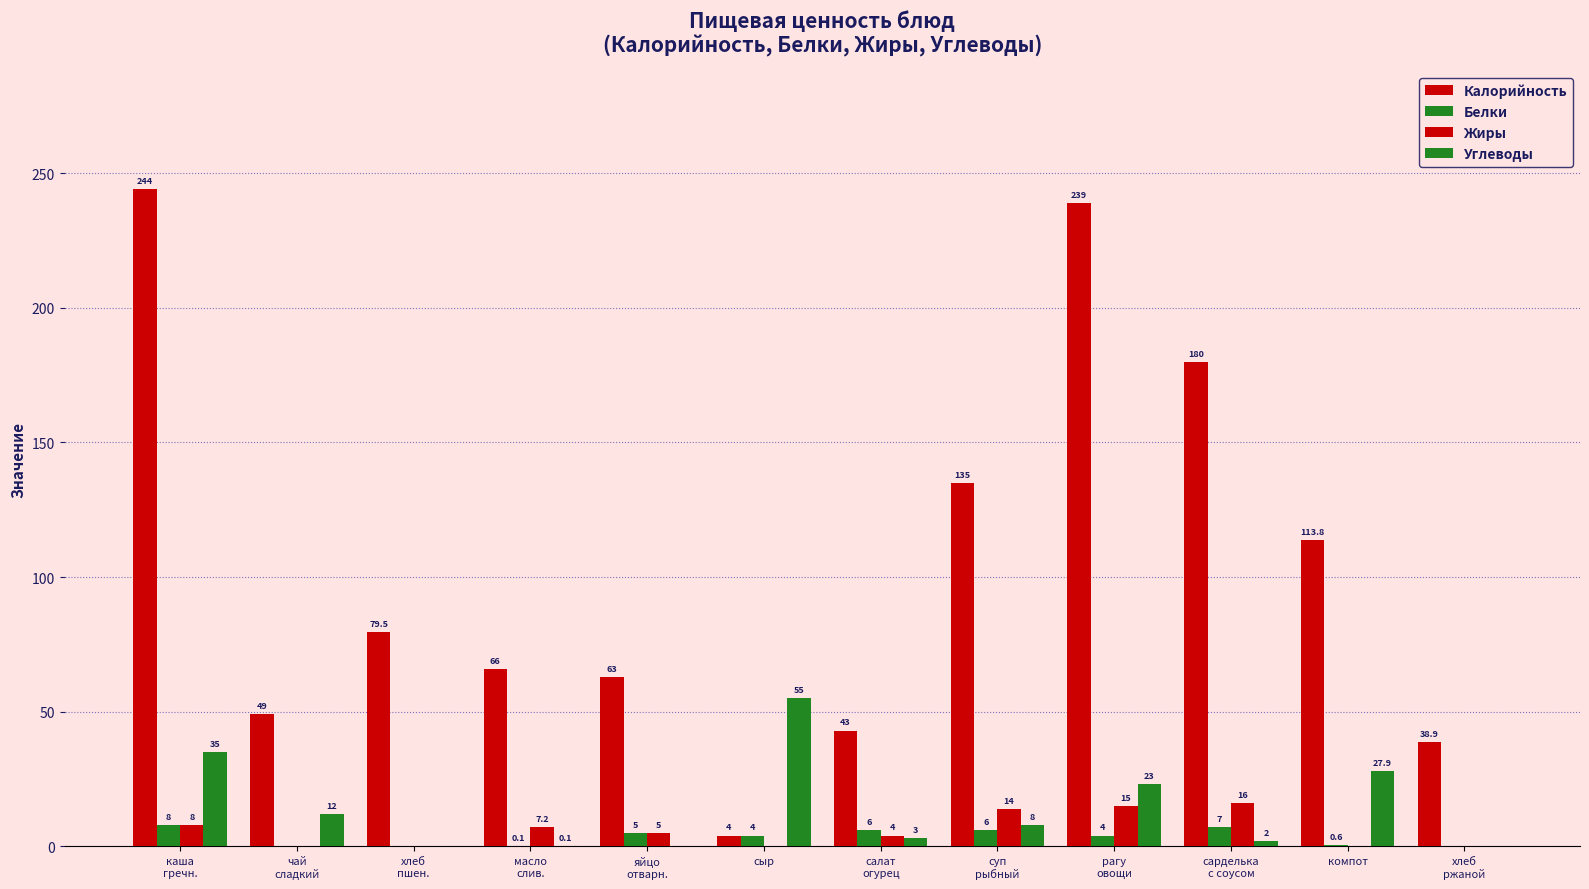

How many groups of bars are there?

12